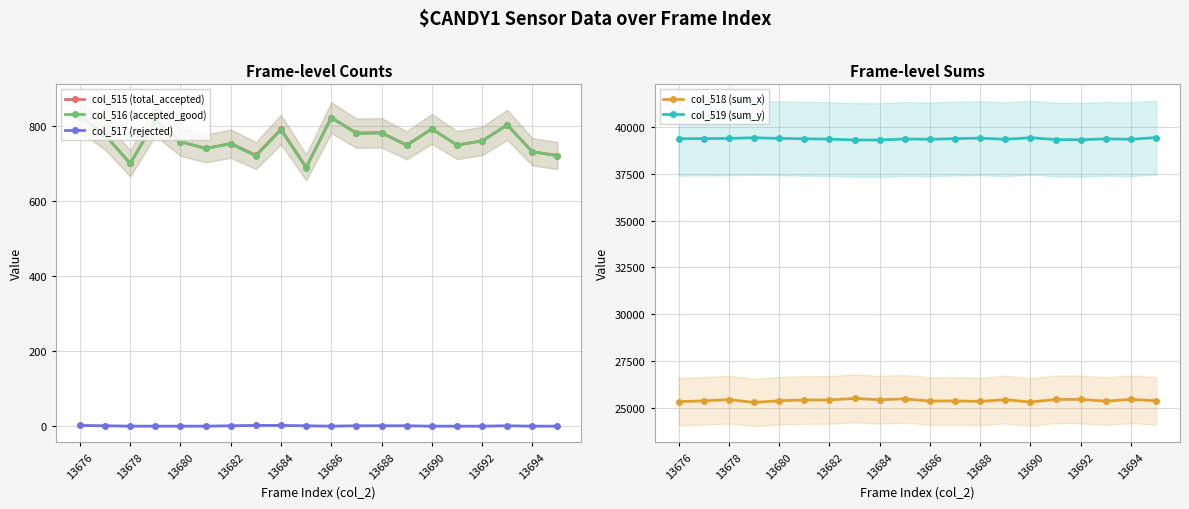

True or false: col_517 (rejected) and col_516 (accepted_good) intersect in this chart.

False